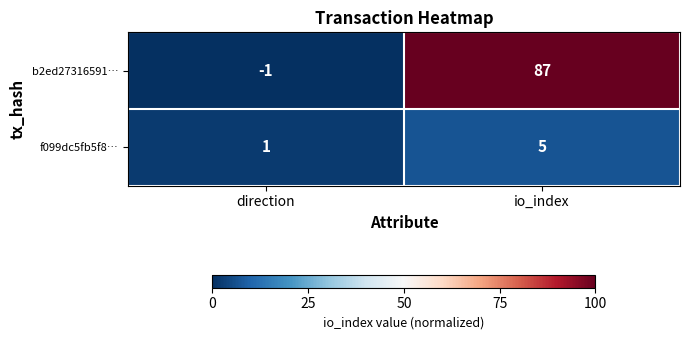

Which category has the lowest value across all series?

direction